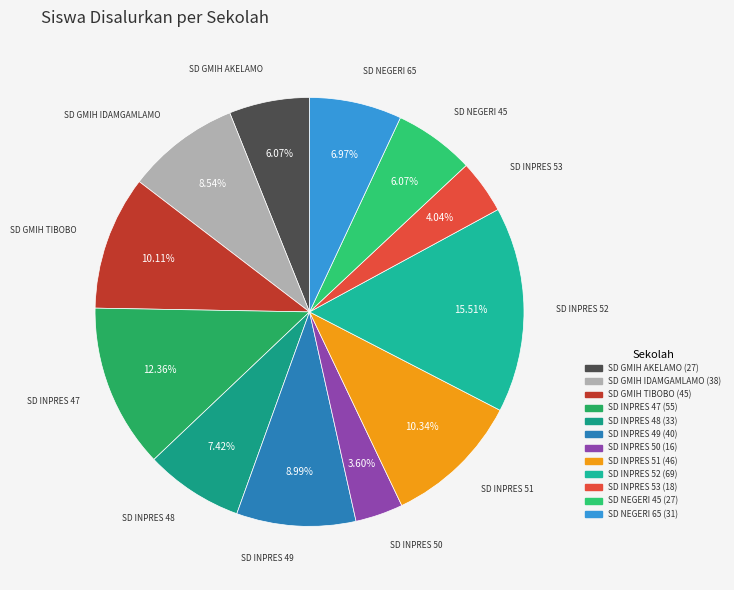

Is it true that SD INPRES 48 is 7% of the pie?

True